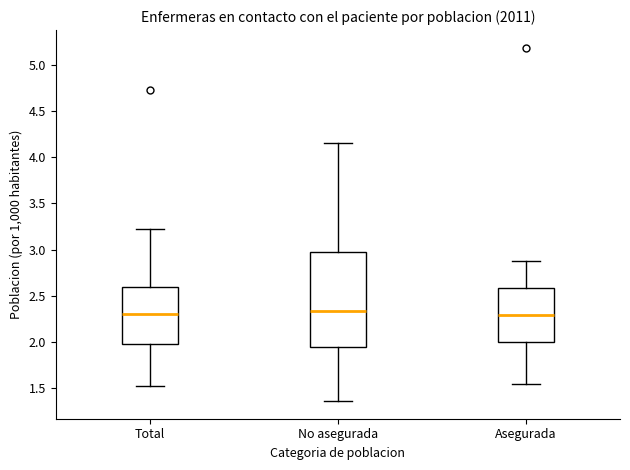

Where does the median line of the box for No asegurada sit on the y-axis? The values are not printed on the chart, so give them approximately, as read against the axis.

2.35